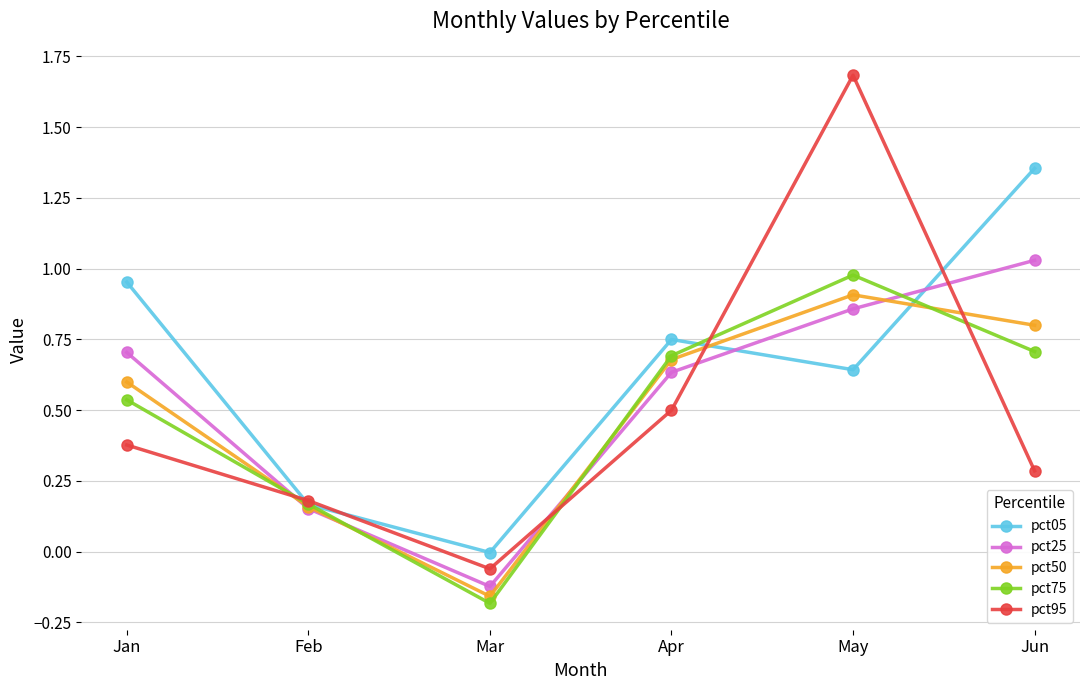

True or false: pct05 has a value of -0.0 at Mar.

True